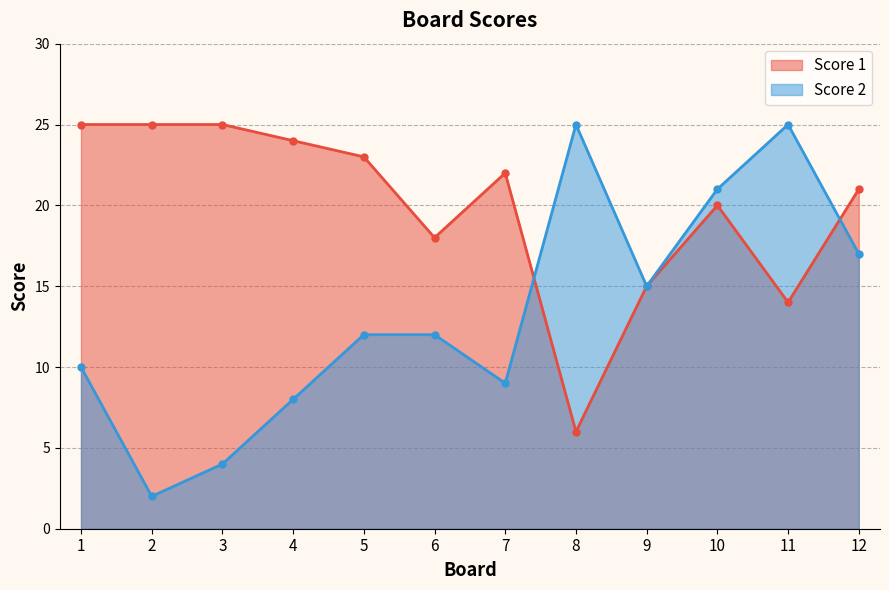

What is the value of the Score 1 point at the 9th from the left?

15